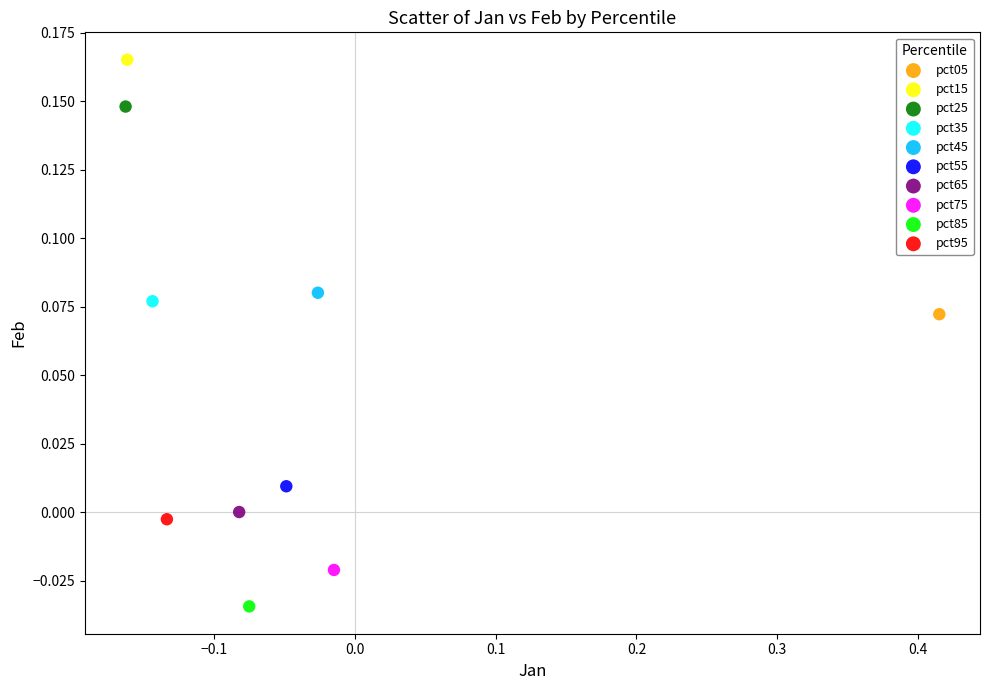

What are all the series names shown in the legend?

pct05, pct15, pct25, pct35, pct45, pct55, pct65, pct75, pct85, pct95